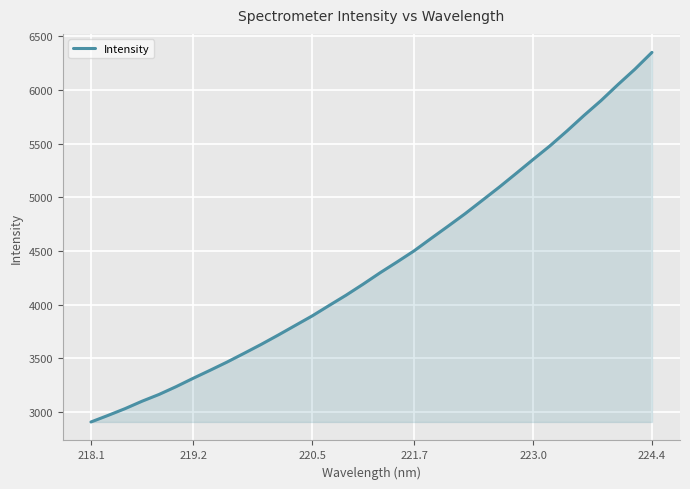

What is the difference between the maximum and minimum values?

3439.5